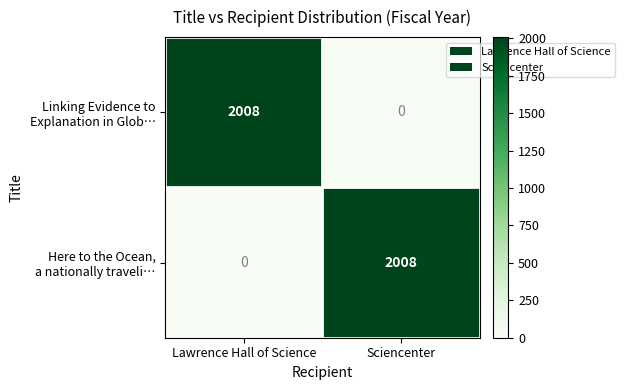

What is the spread (max minus min) of values at Sciencenter?

2008